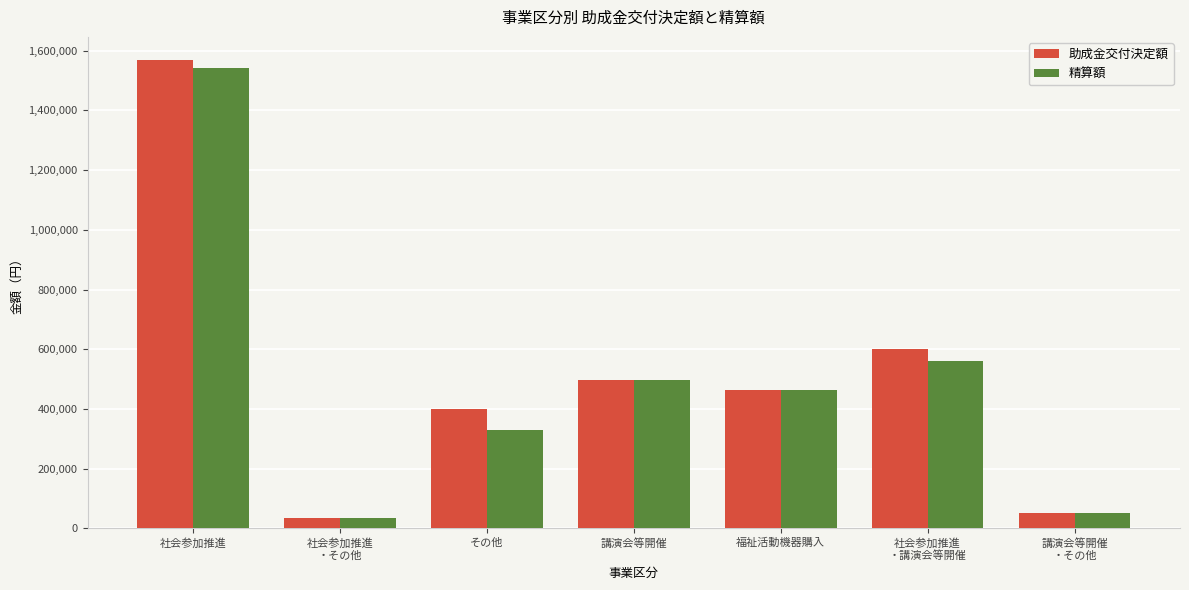

Which label corresponds to the largest value in the chart?

社会参加推進